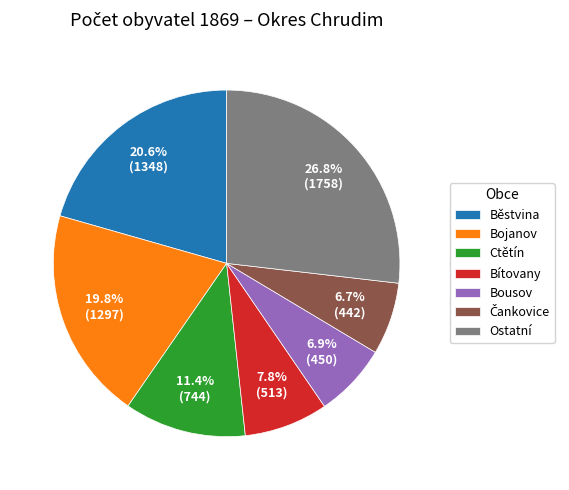

What percentage do Ostatní and Bousov together represent?

33.7%